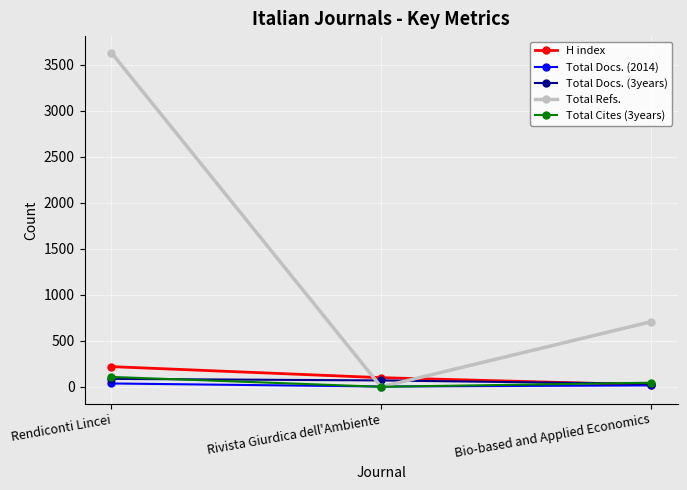

How many lines are shown in the chart?

5